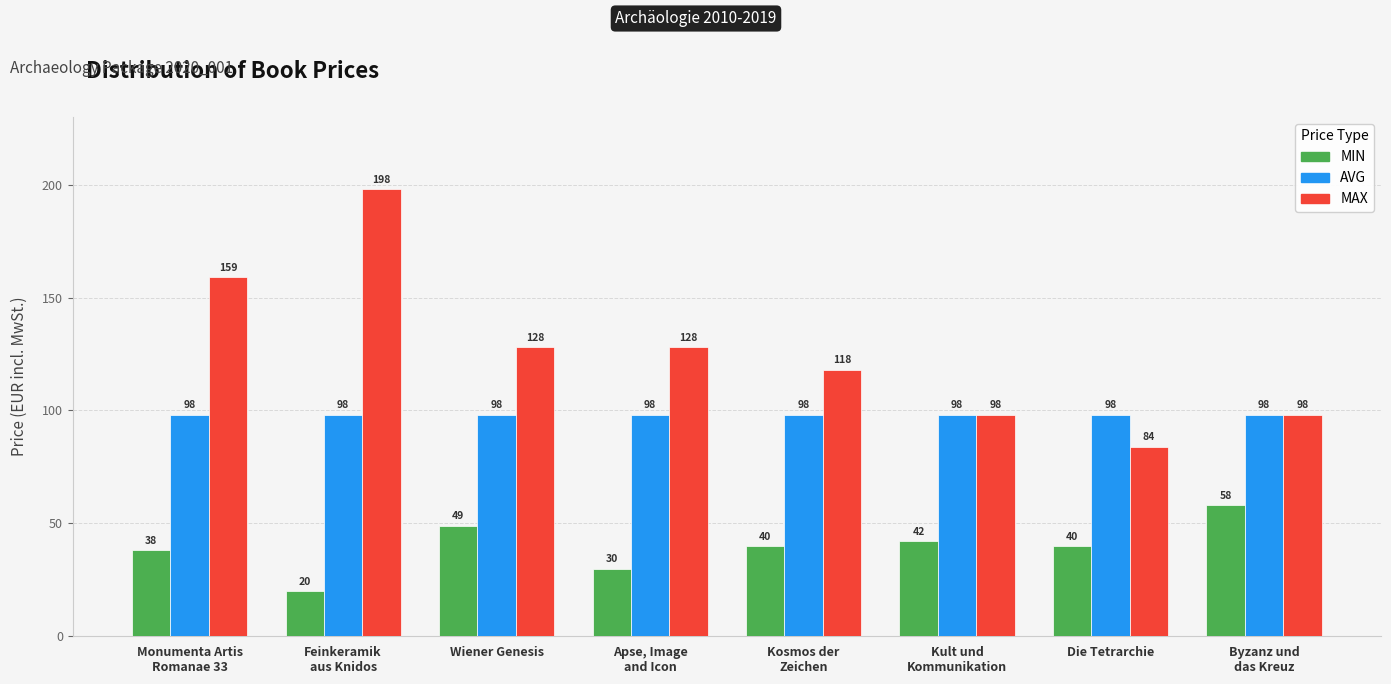

At how many categories does at least one series exceed 23?

8